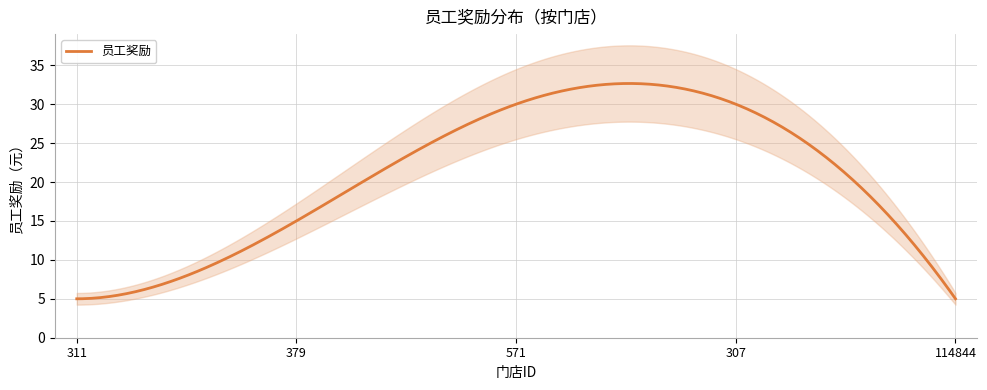

What is the label of the 2nd point from the right?

307